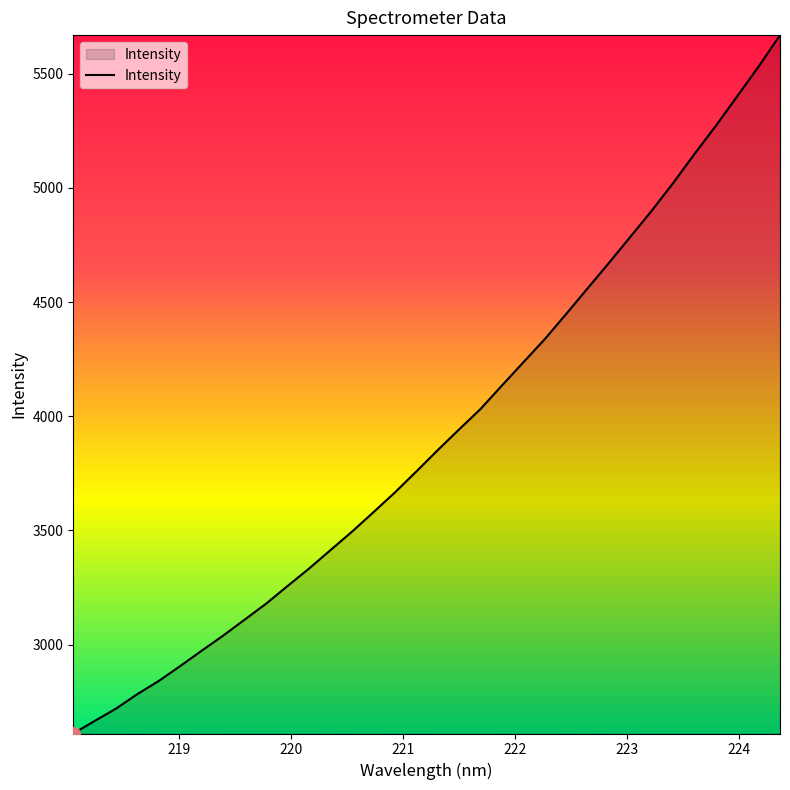

What is the smallest value displayed?

2611.0